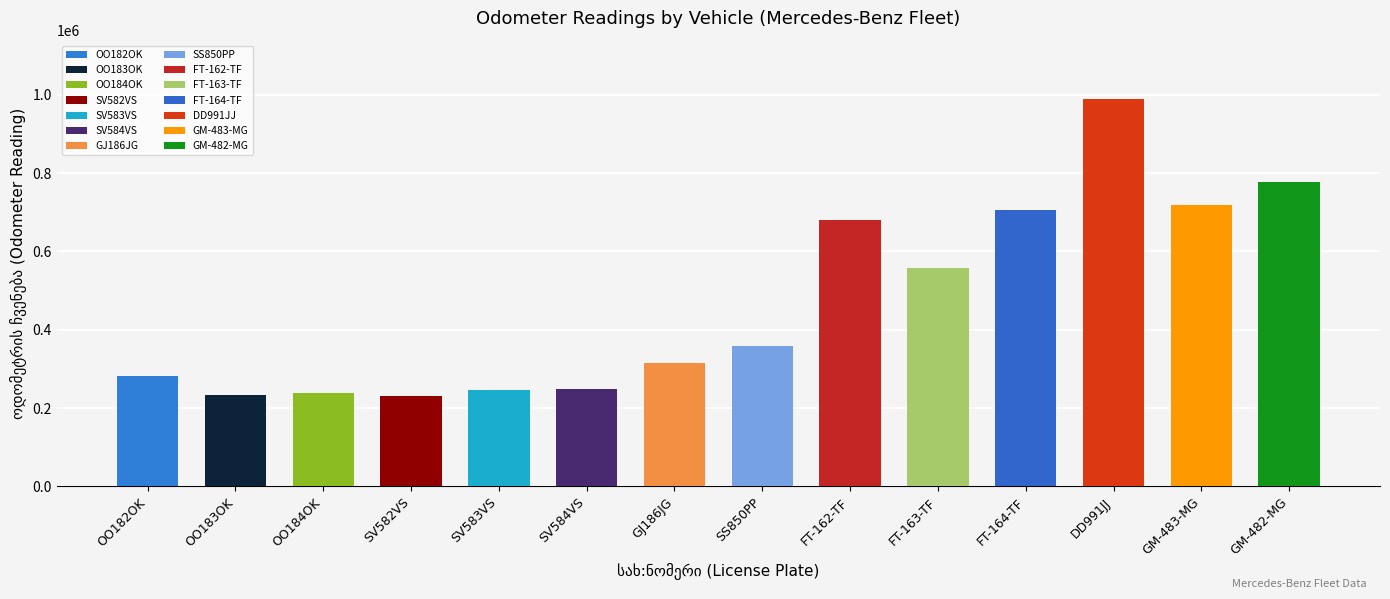

List the labels in order of value, largest first.

DD991JJ, GM-482-MG, GM-483-MG, FT-164-TF, FT-162-TF, FT-163-TF, SS850PP, GJ186JG, OO182OK, SV584VS, SV583VS, OO184OK, OO183OK, SV582VS